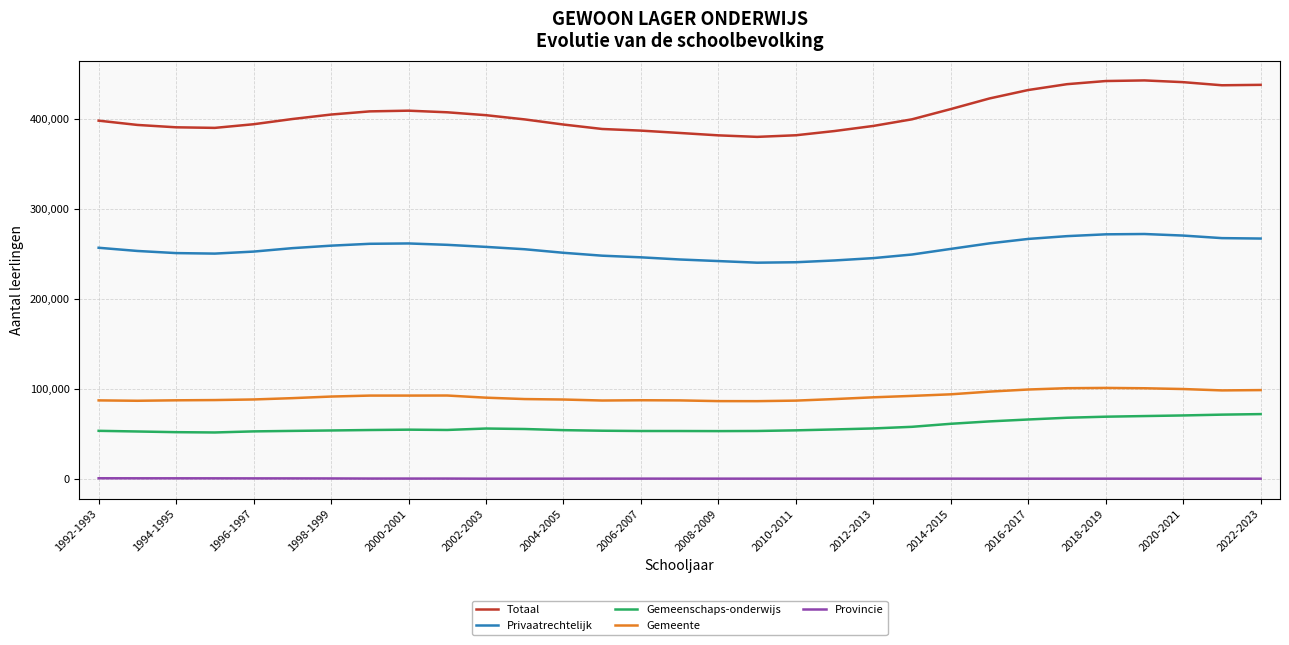

What is the difference between the maximum and minimum values in the Gemeente series?

14713